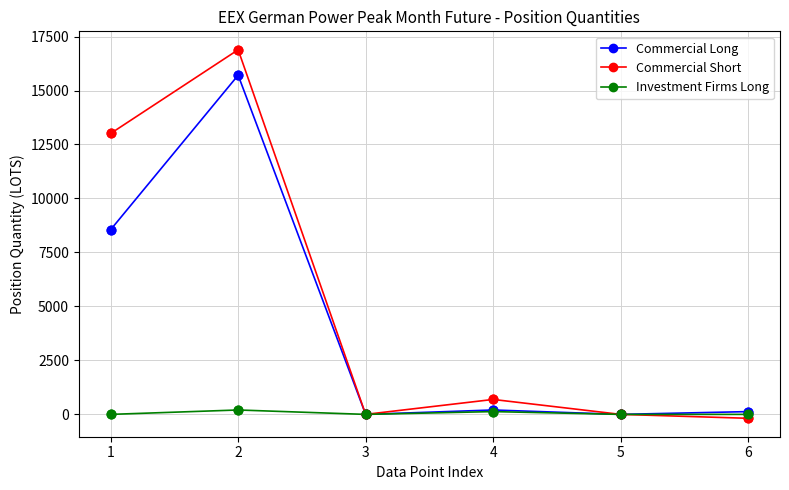

What are all the series names shown in the legend?

Commercial Long, Commercial Short, Investment Firms Long